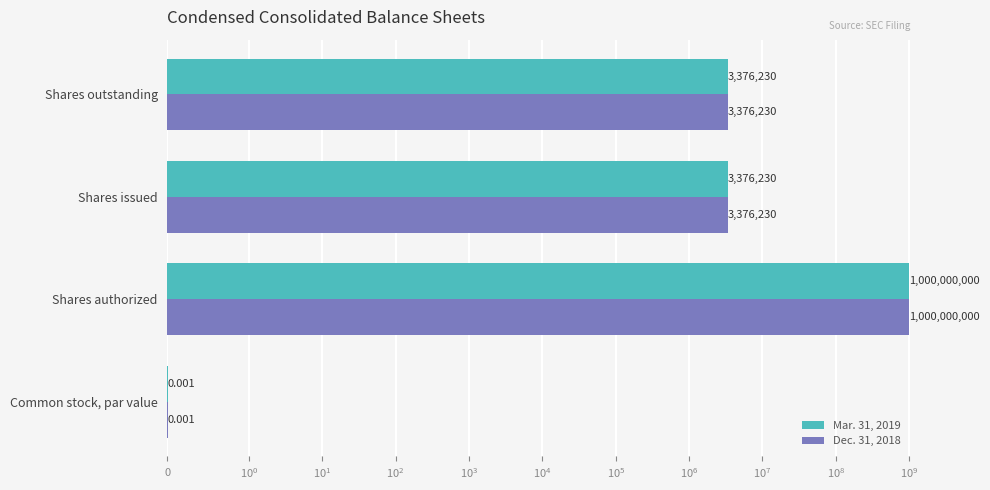

What is the difference between the Mar. 31, 2019 values at Shares issued and Shares authorized?

996623770.0